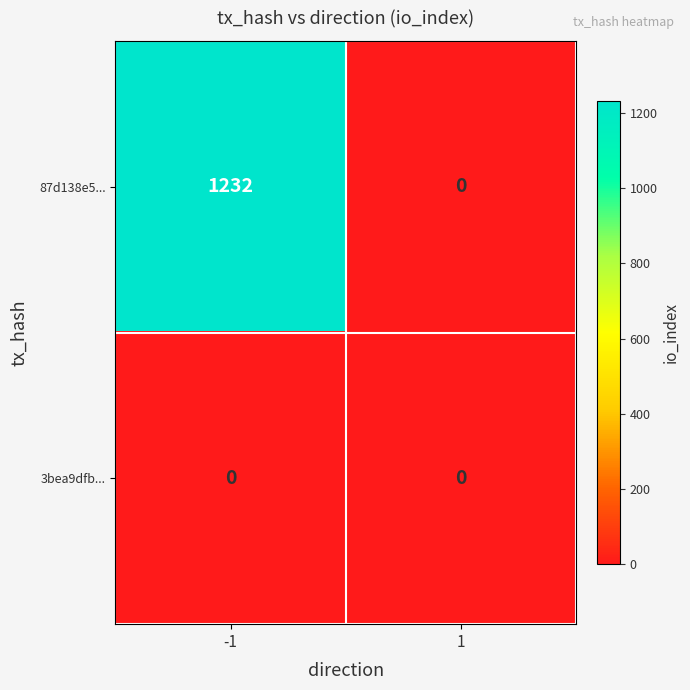

What is the greatest value displayed?

1232